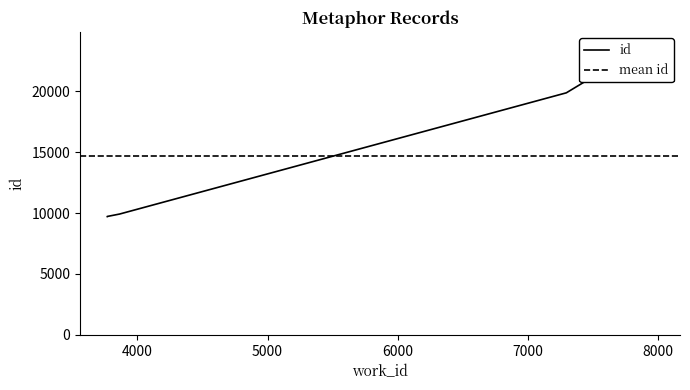

List the labels in order of value, smallest first.

3768, 3768, 3863, 7296, 7960